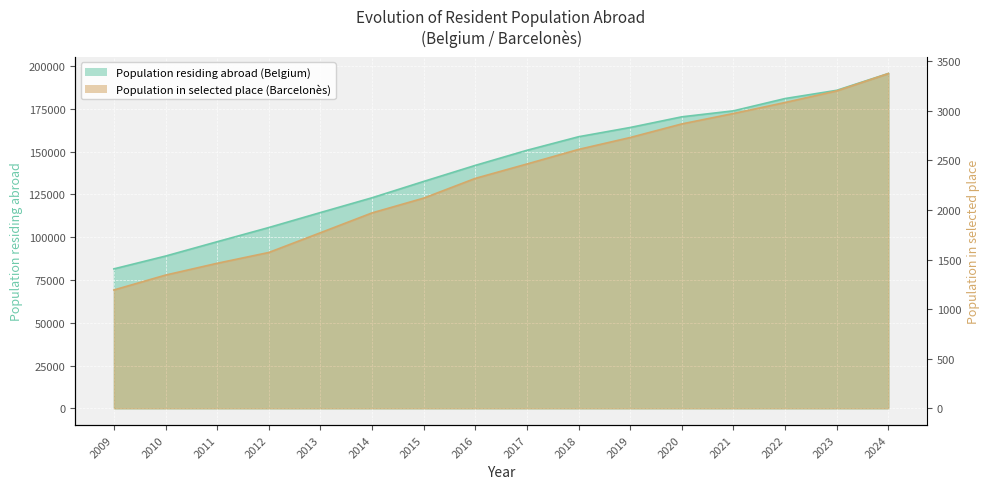

The value of Population in selected place at 2020 is 911. True or false?

False